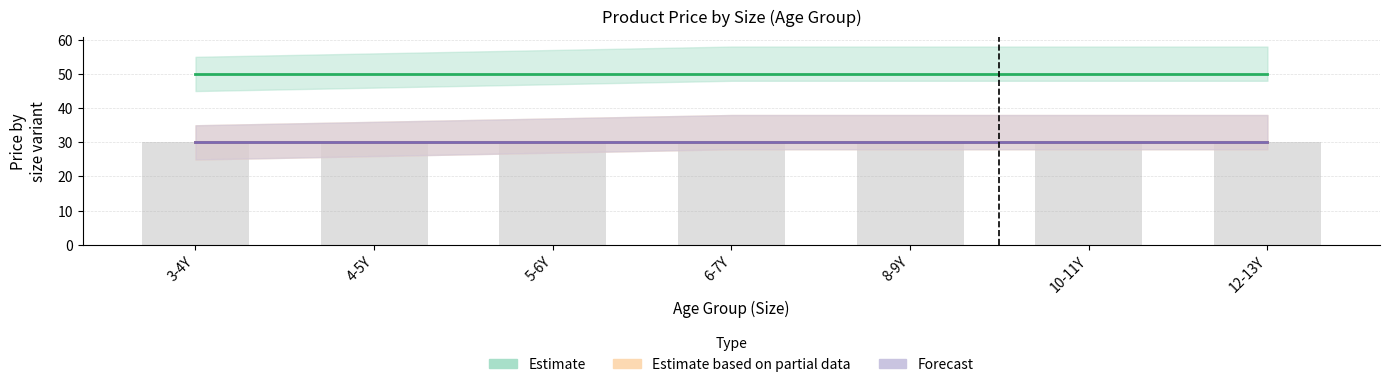

What is the sum of all Estimate based on partial data values?

209.7